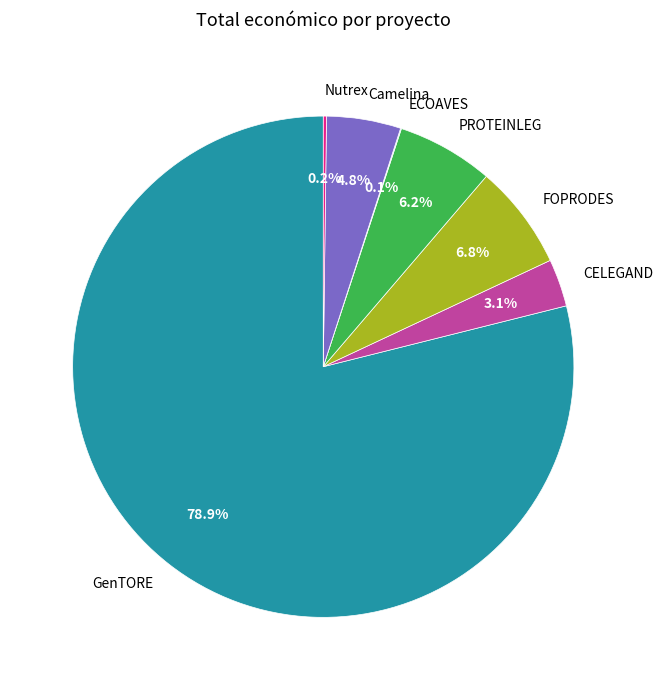

Which category accounts for the majority?

GenTORE